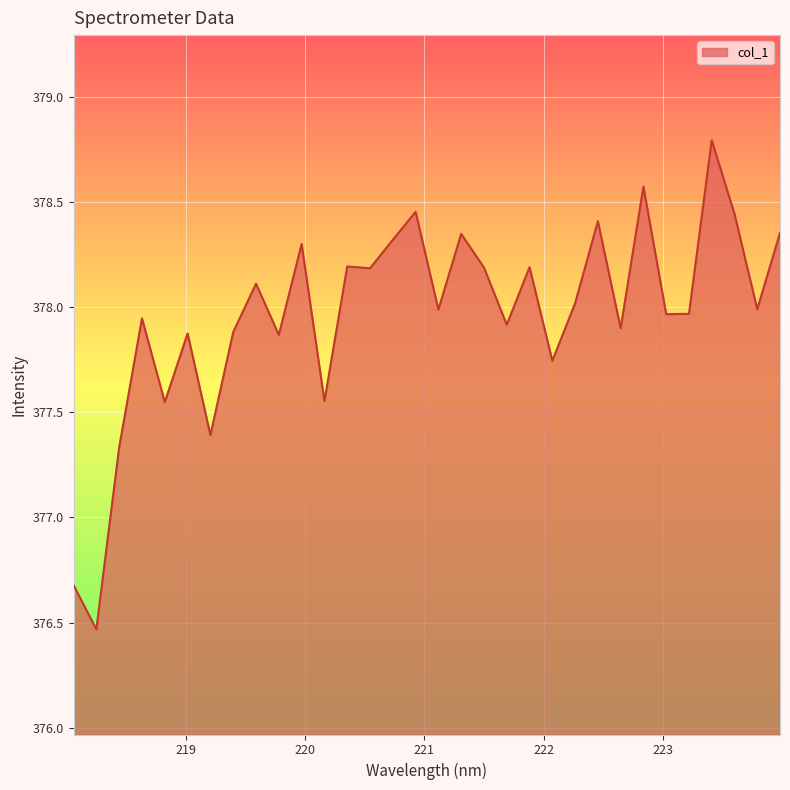

What is the maximum value shown in the chart?

378.8